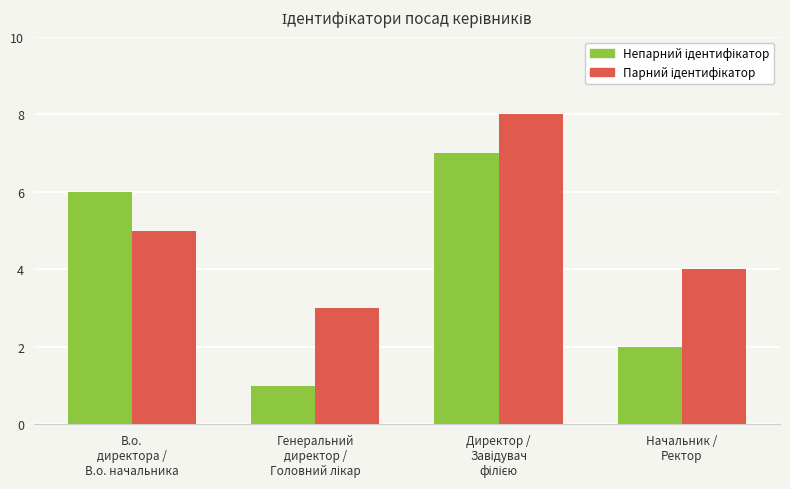

Rank the series by their average value, from lowest to highest.

Непарний ідентифікатор, Парний ідентифікатор